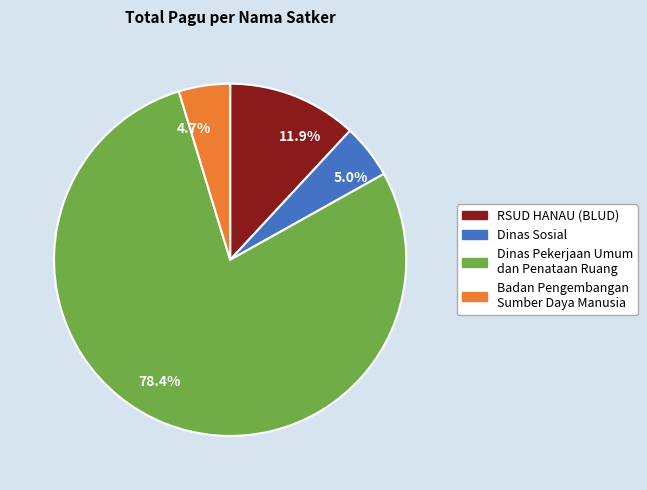

Do 5.0% and 78.4% together represent more than half of the pie?

Yes